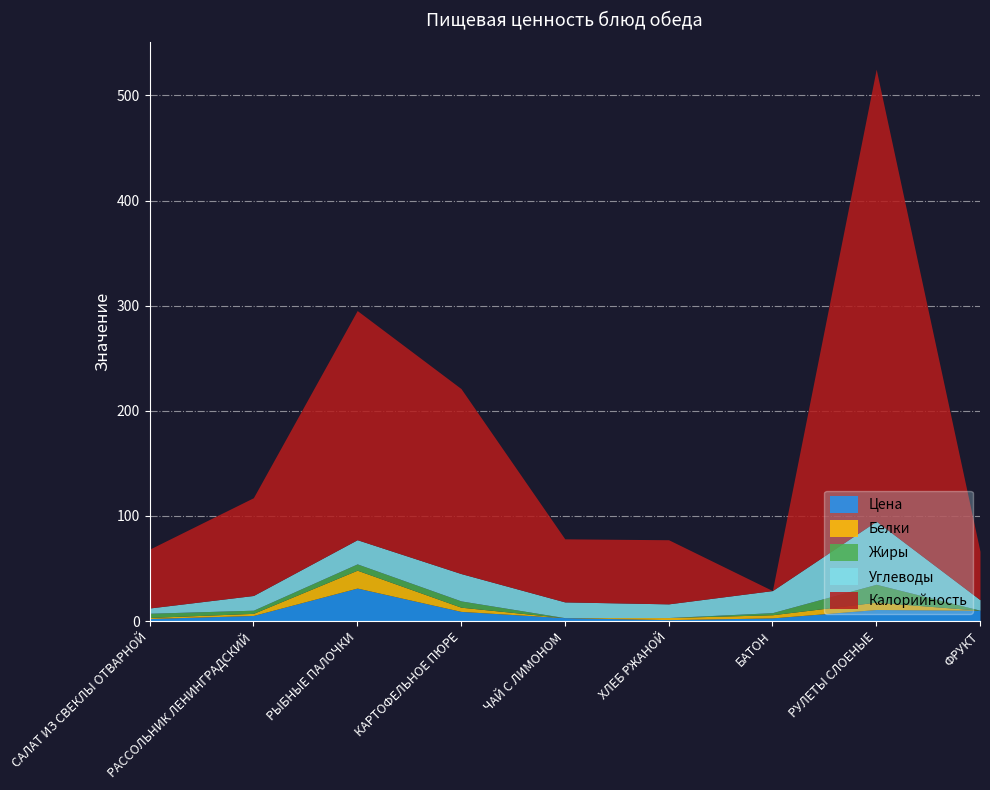

At which label does Цена first exceed 5?

РАССОЛЬНИК ЛЕНИНГРАДСКИЙ